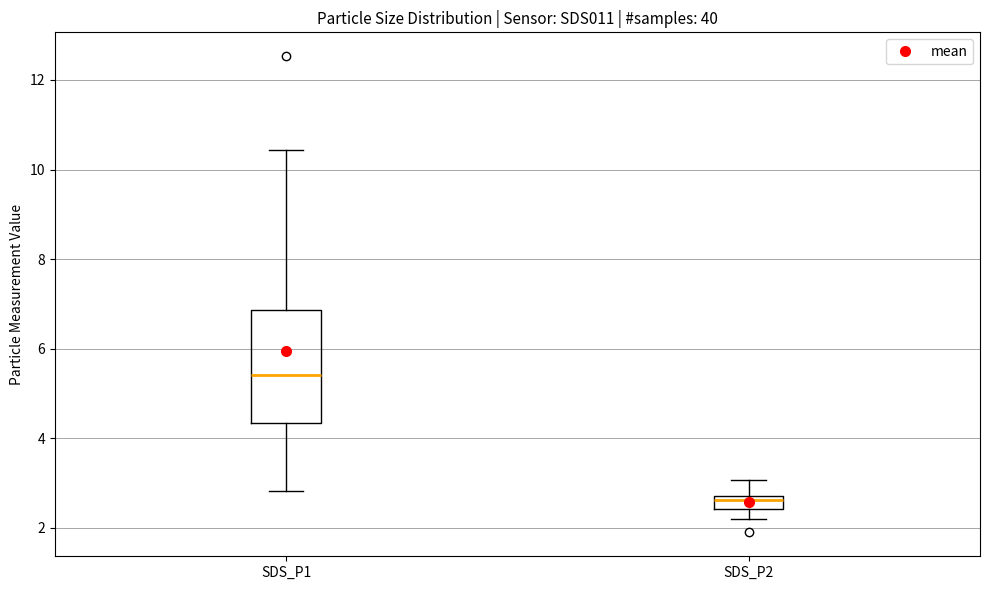

Which box's median line is the highest?

SDS_P1